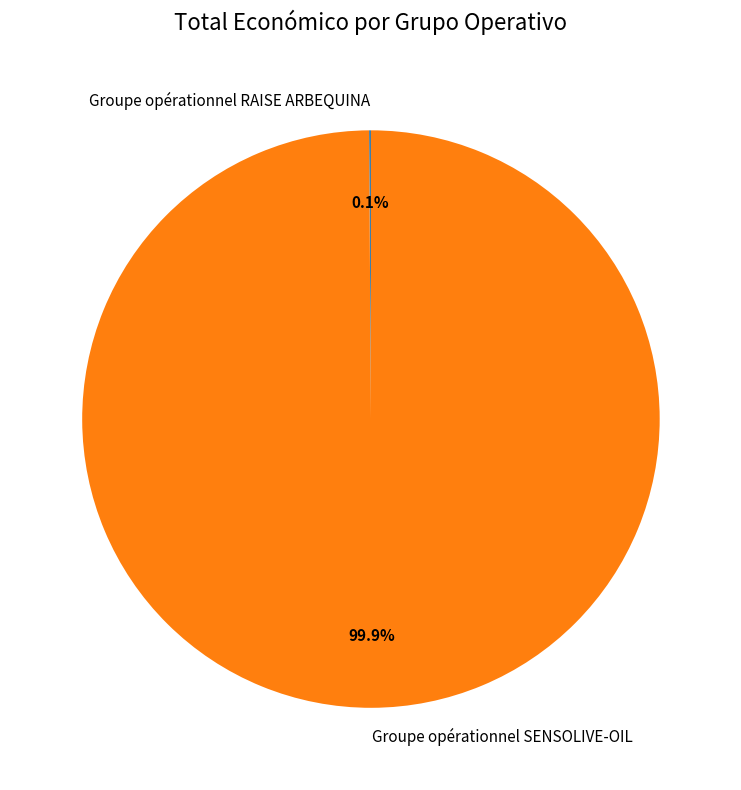

What percentage is NOT represented by Groupe opérationnel SENSOLIVE-OIL?

0.1%